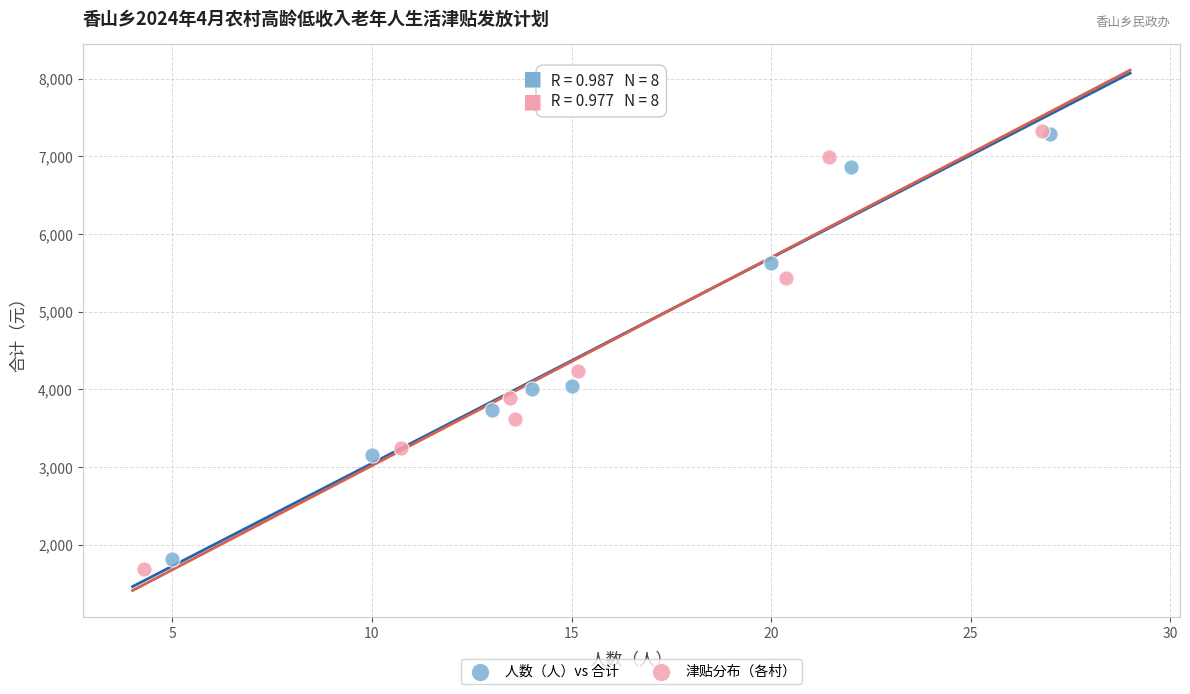

Which series has the largest Y range (max minus min)?

津贴分布（各村）